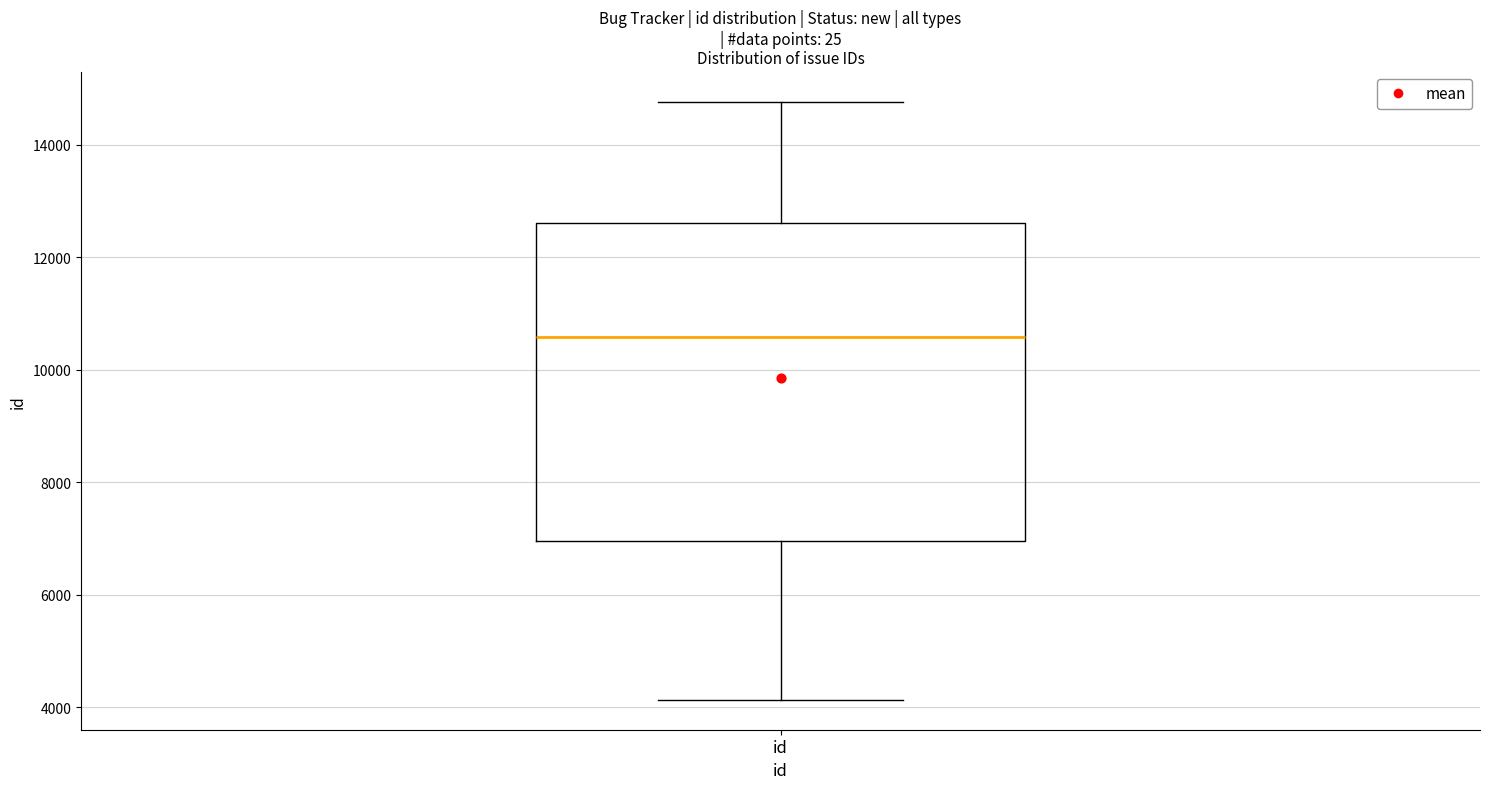

Read this box plot against the y-axis: the position of the median line, the range covered by the box, and the ends of both whiskers. The values are not printed on the chart, so give them approximately, as read against the axis.

median 10600, box 7000 to 12600, whiskers 4200 to 14800